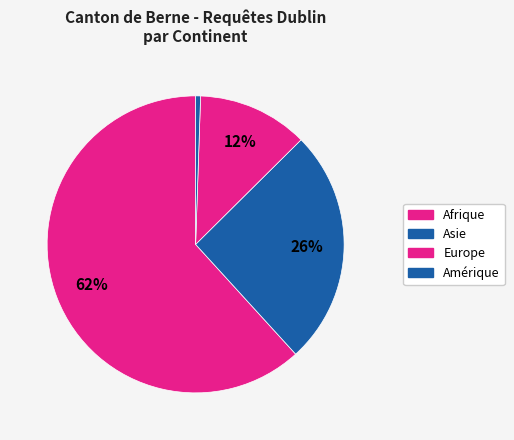

How many segments does this pie chart have?

4